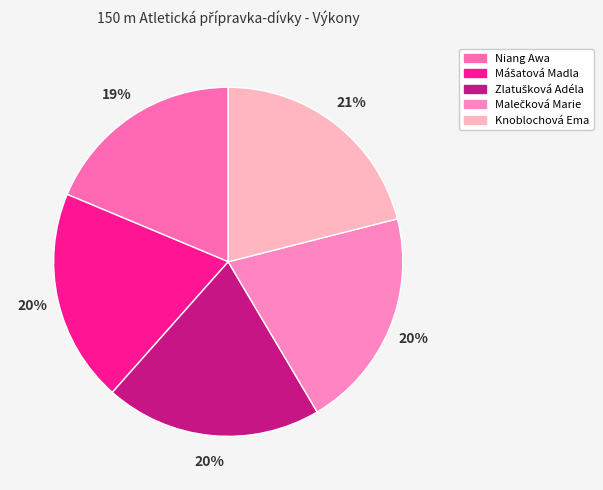

Does Mášatová Madla account for over 50% of the chart?

No